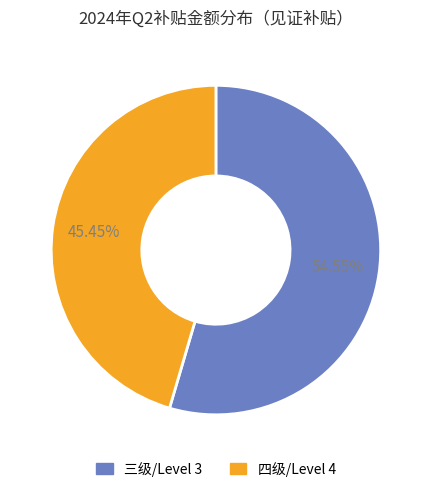

Is there a majority slice in this chart?

Yes